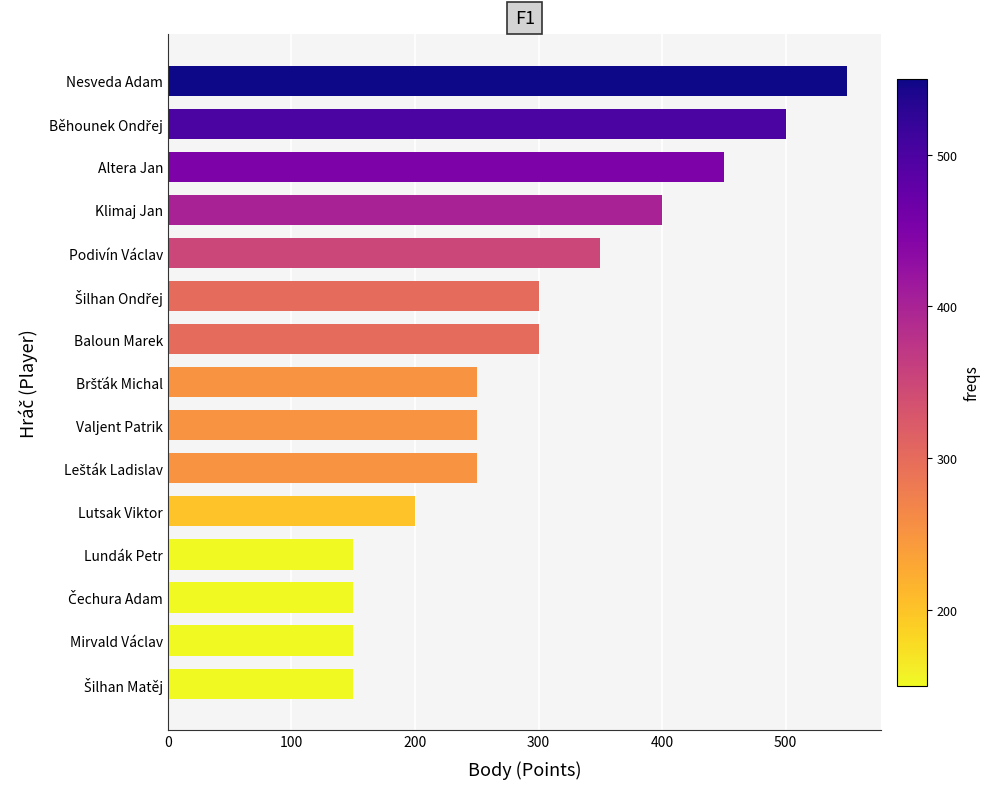

Which has a higher value, Lutsak Viktor or Baloun Marek?

Baloun Marek